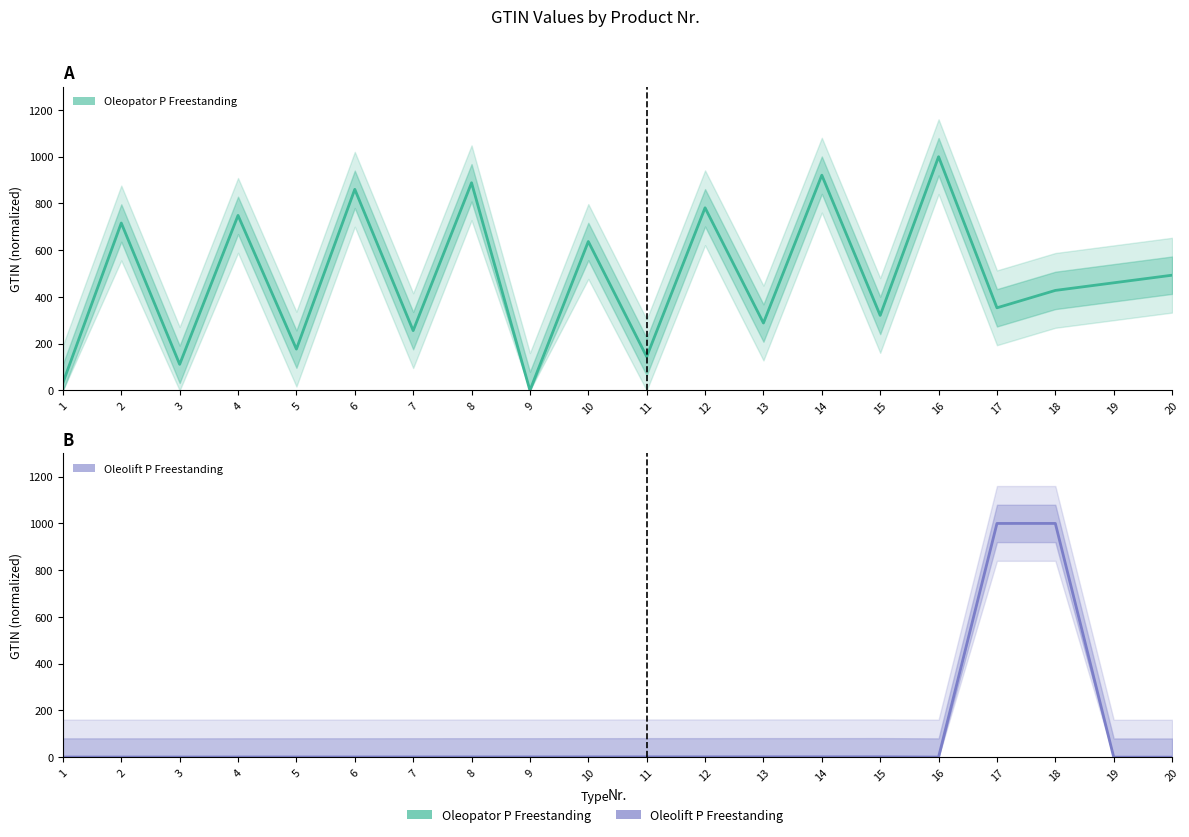

Which series changed the most between 15 and 18?

Oleolift P Freestanding